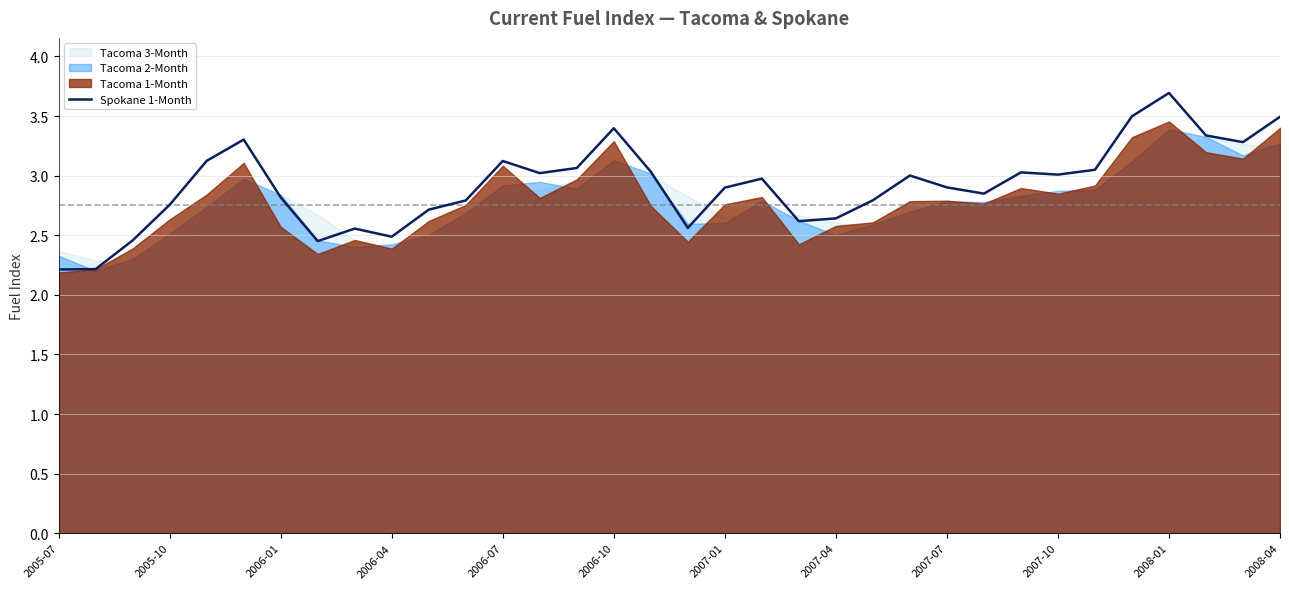

What is the maximum value for Spokane 1-Month?

3.7